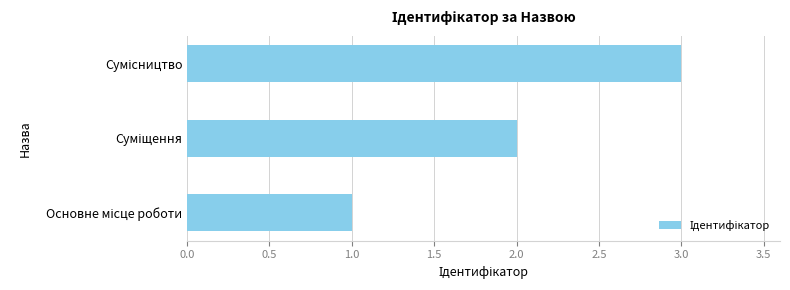

How many data points does each series have?

3